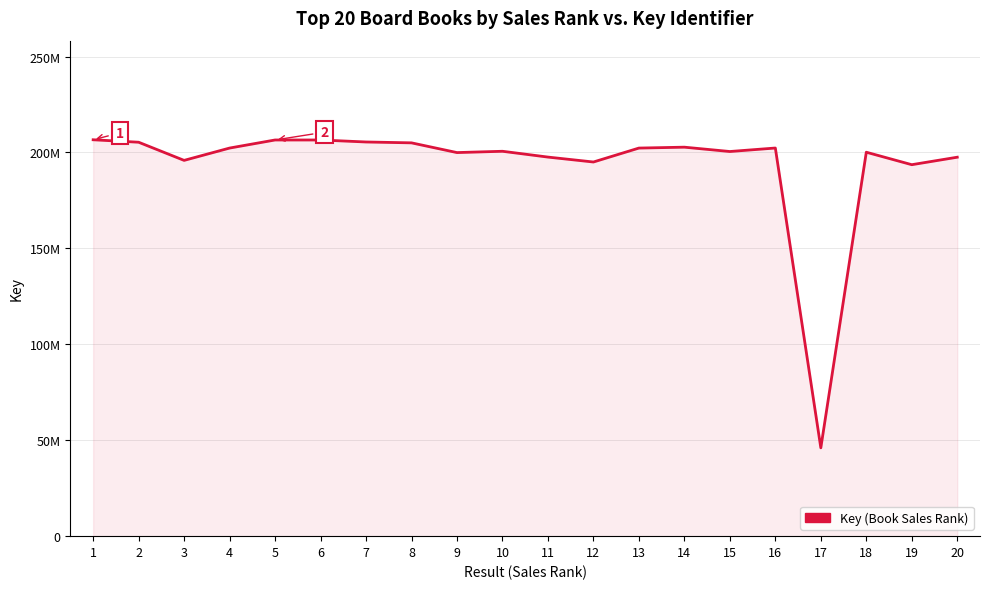

Where is the data nearest to the value 126321323?

19